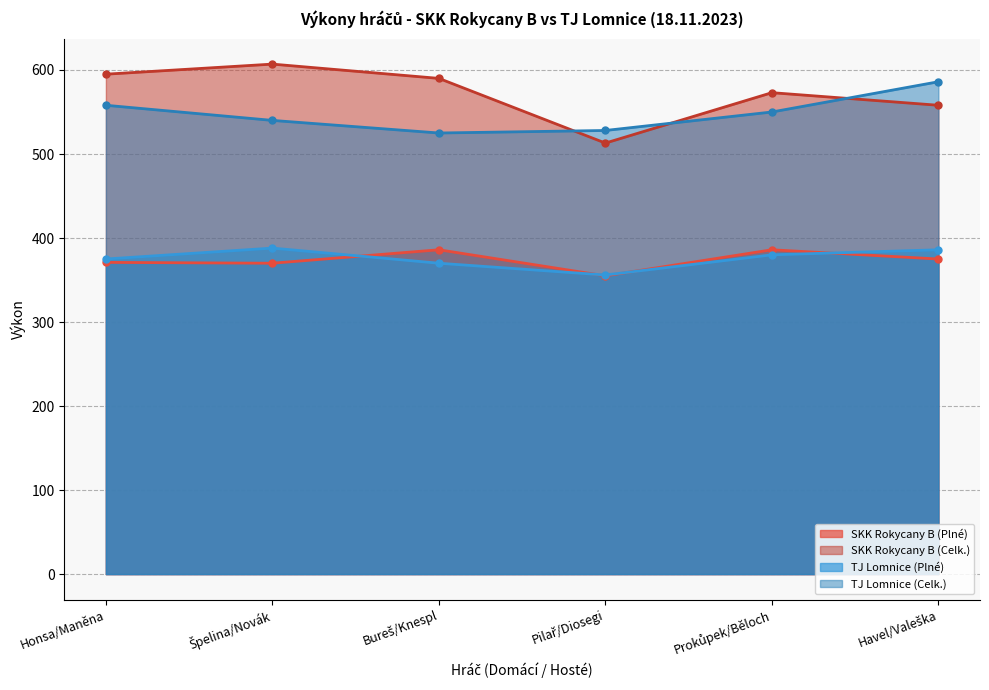

Which series changed the most between Bureš/Knespl and Pilař/Diosegi?

SKK Rokycany B (Celk.)